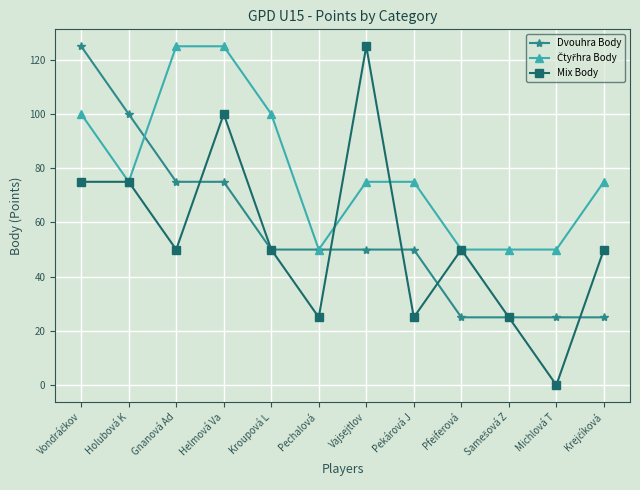

Is the value of Mix Body at Pechalová  greater than the value of Dvouhra Body at Holubová K?

No